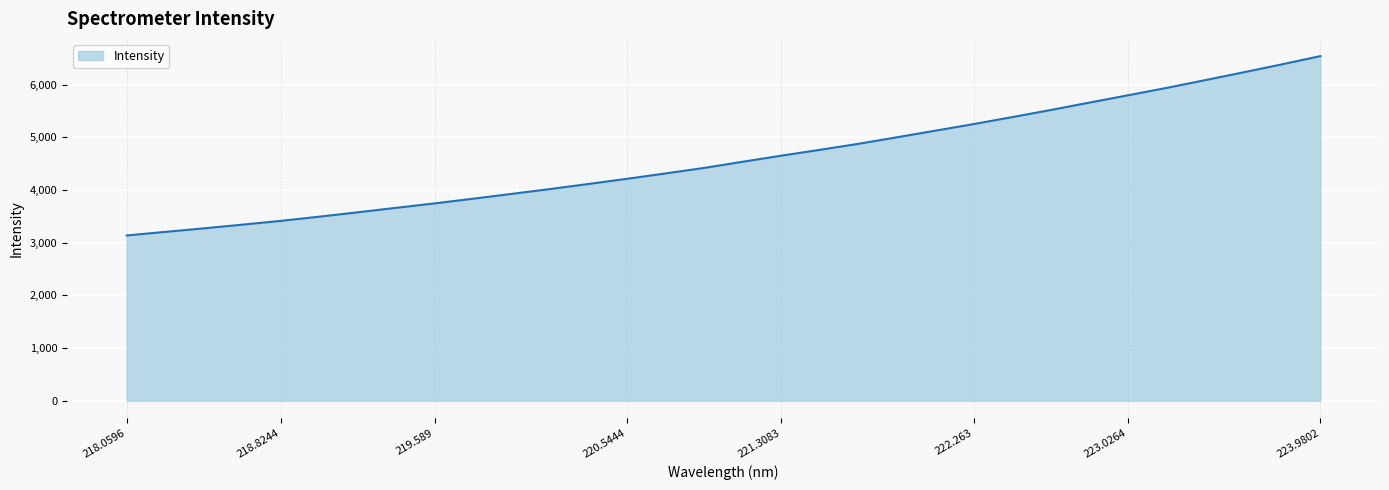

What is the smallest value displayed?

3138.8